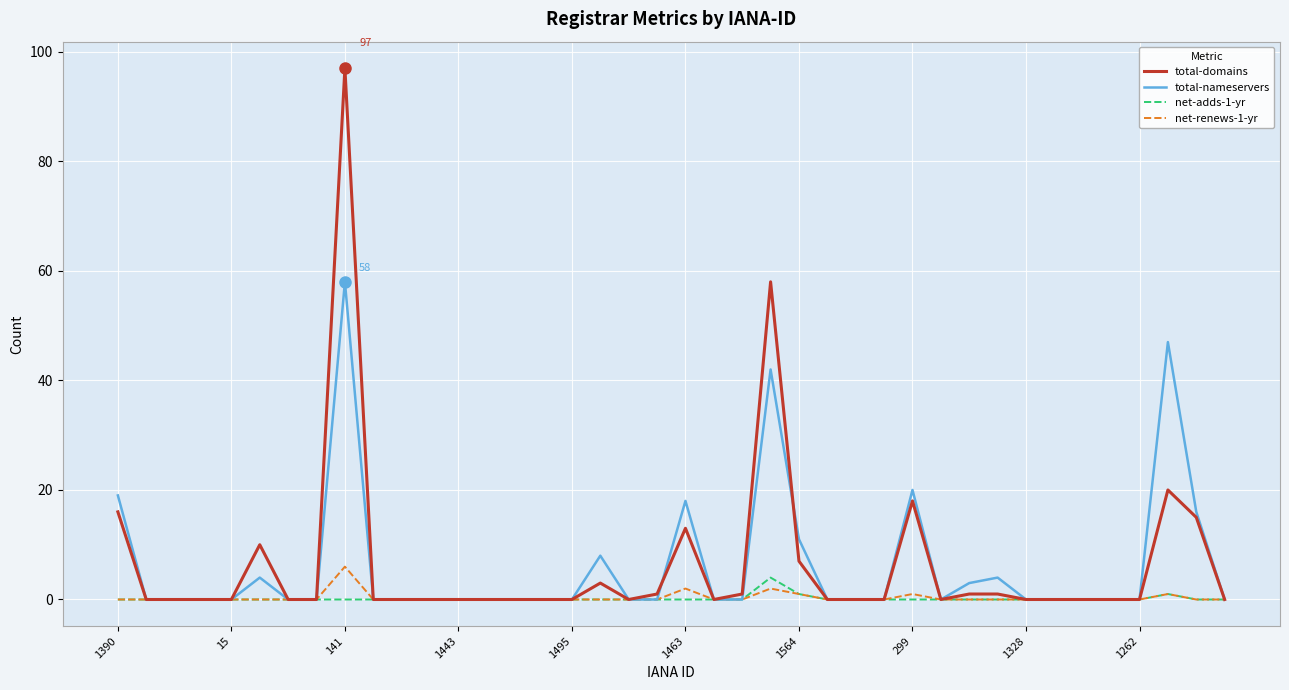

Is this an area chart (filled region under the line)?

No